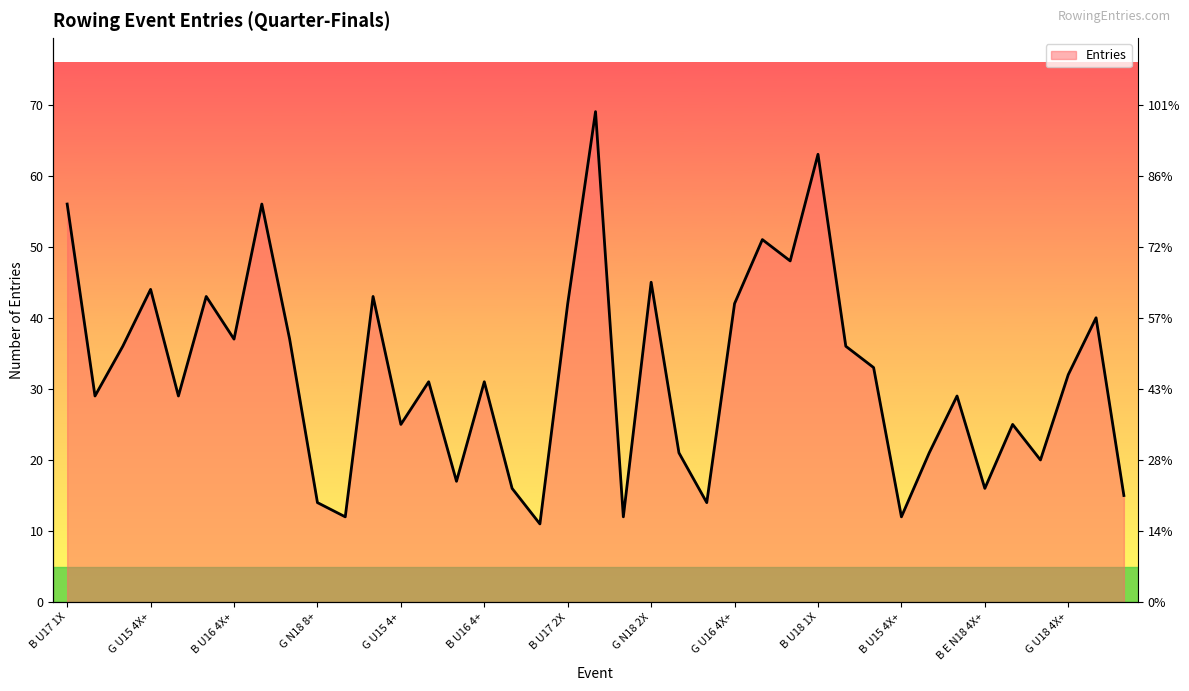

True or false: the data shows 21 at B U17 4+.

True